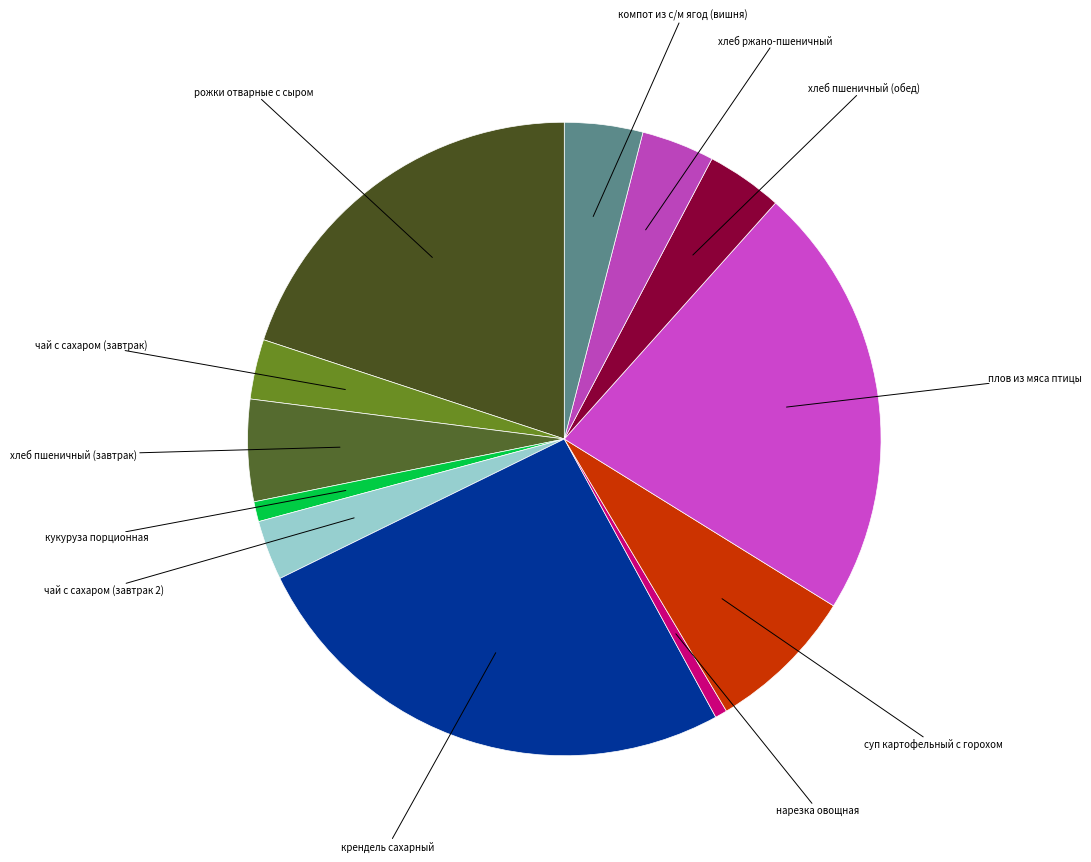

Count the number of slices in the pie.

12